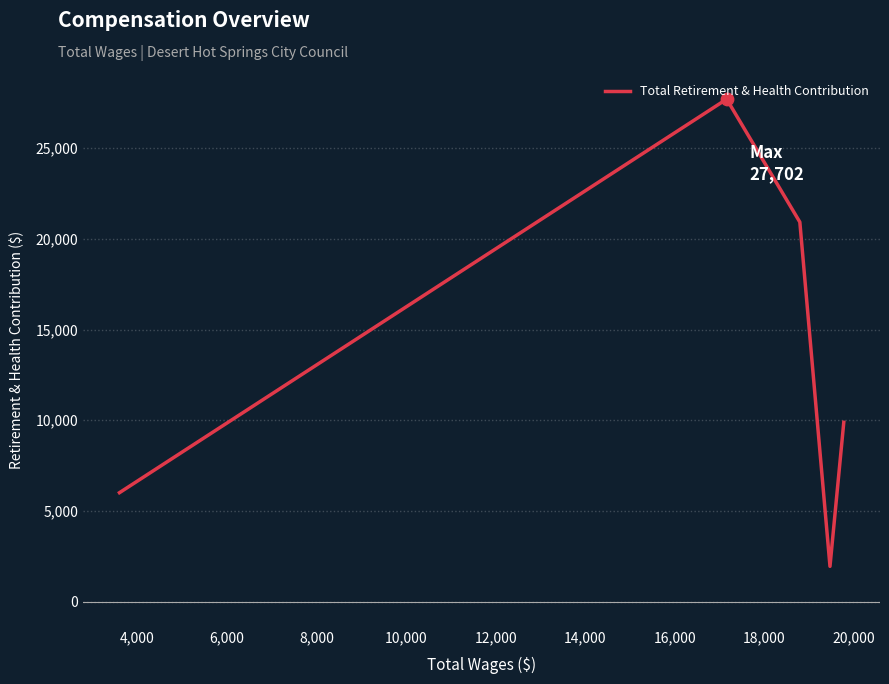

Which has a higher value, 4,000 or 10,000?

10,000